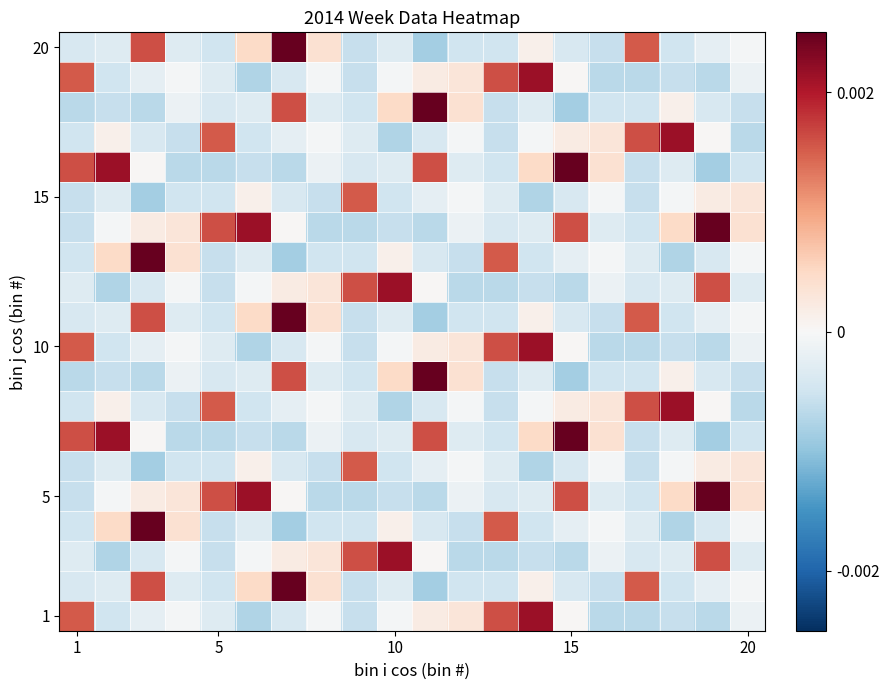

At how many categories does at least one series exceed 0?

20